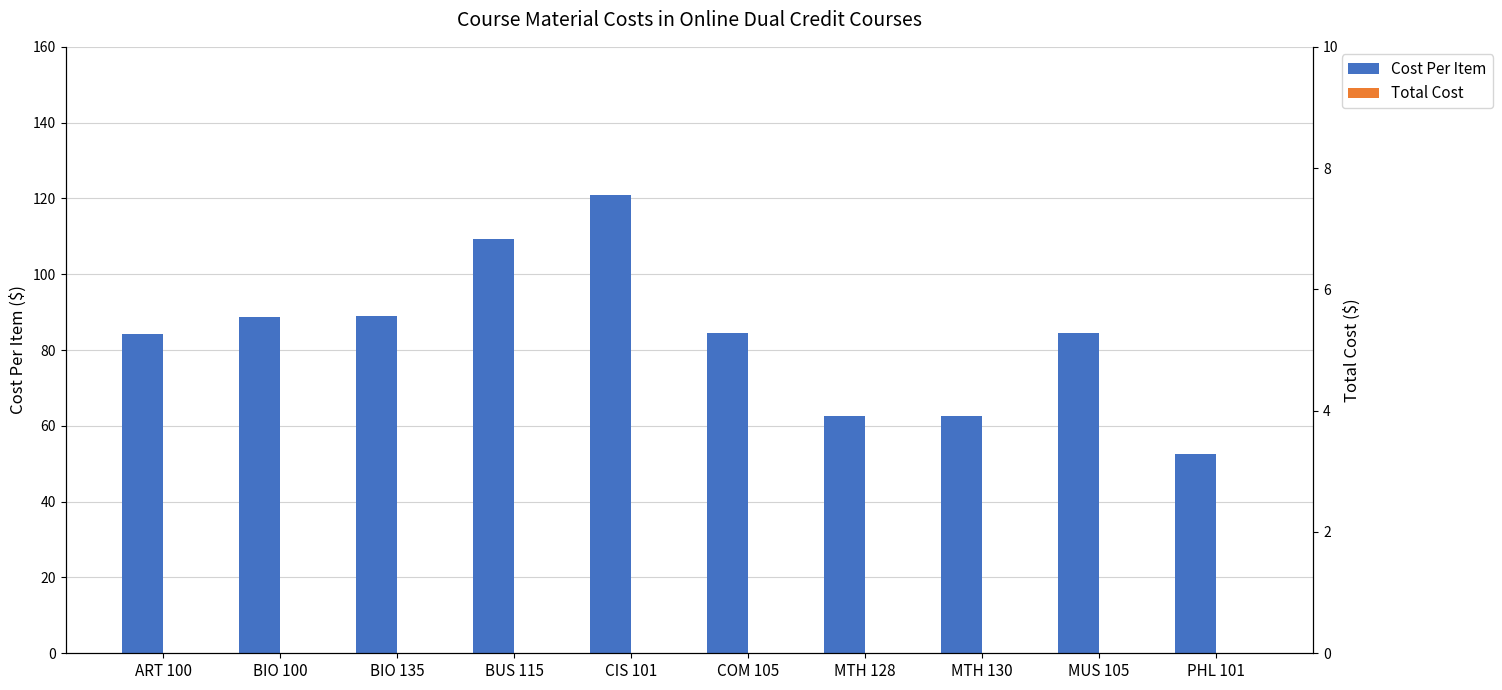

How many bars are there in total?

20